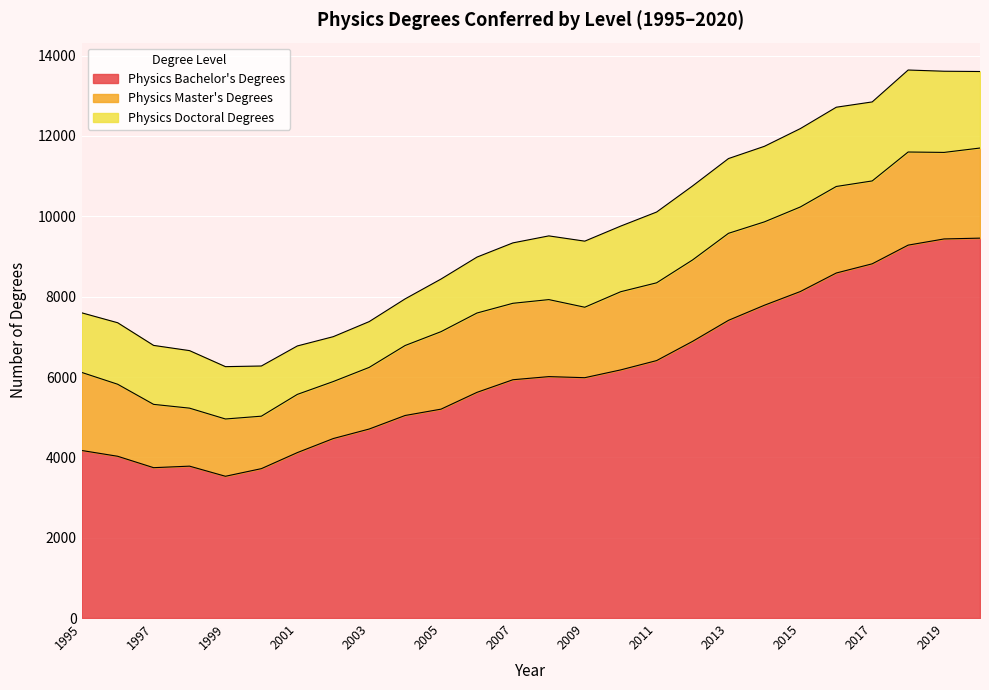

At which category does the chart reach its minimum across all series?

2002